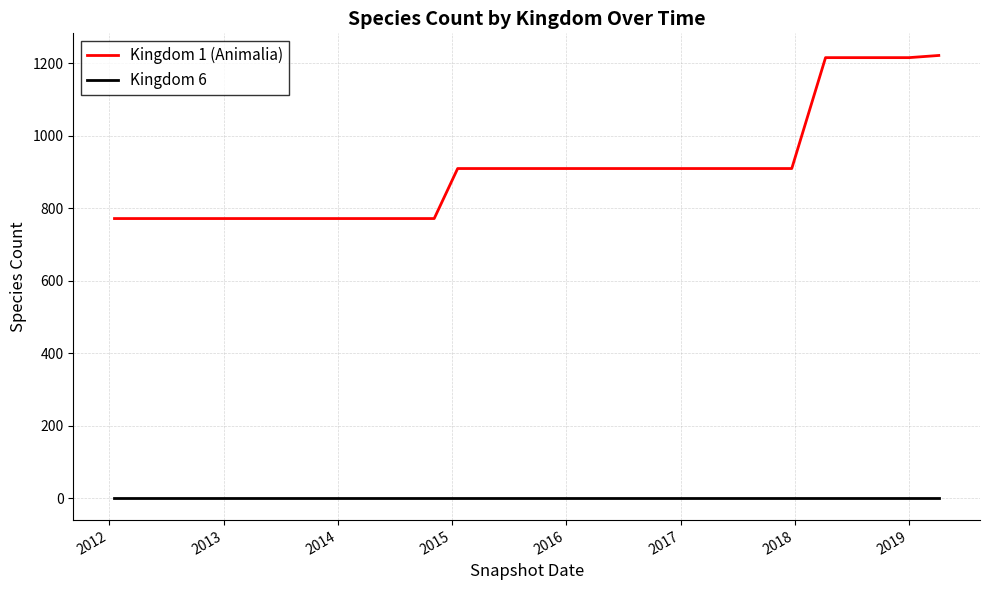

Rank the series by their average value, from highest to lowest.

Kingdom 1 (Animalia), Kingdom 6